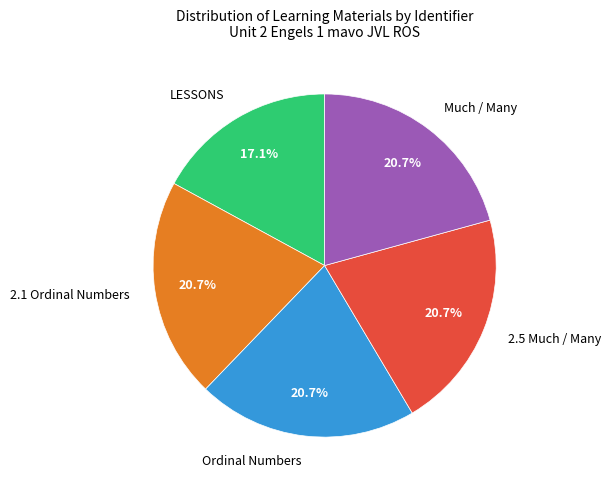

What is the ratio of the value at Ordinal Numbers to the value at 2.1 Ordinal Numbers?

1.0